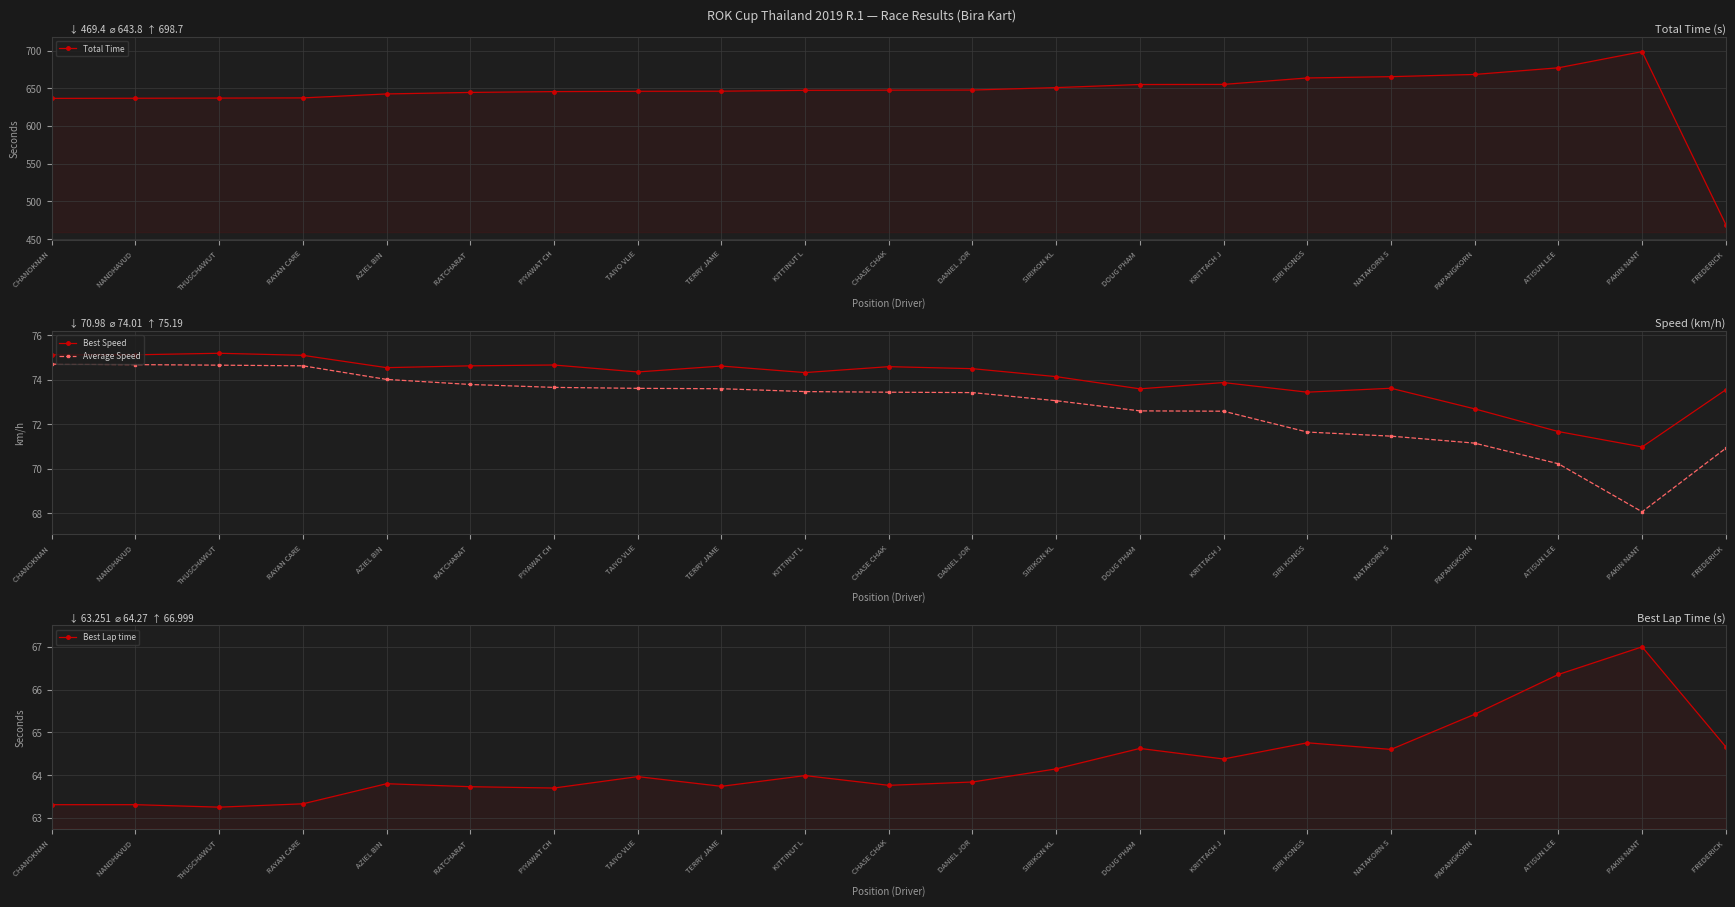

What is the sum of the Best Speed values at SIRI KONGS and SIRIKON KL?

147.6